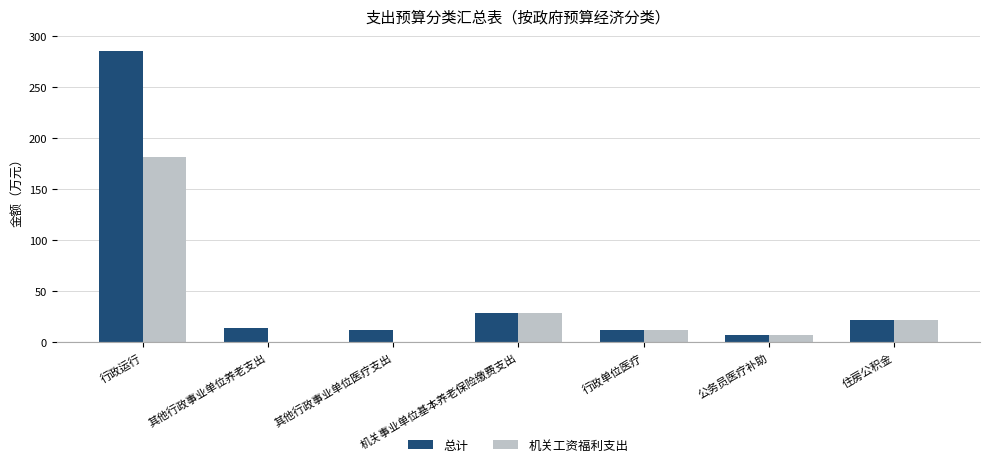

What are all the series names shown in the legend?

总计, 机关工资福利支出